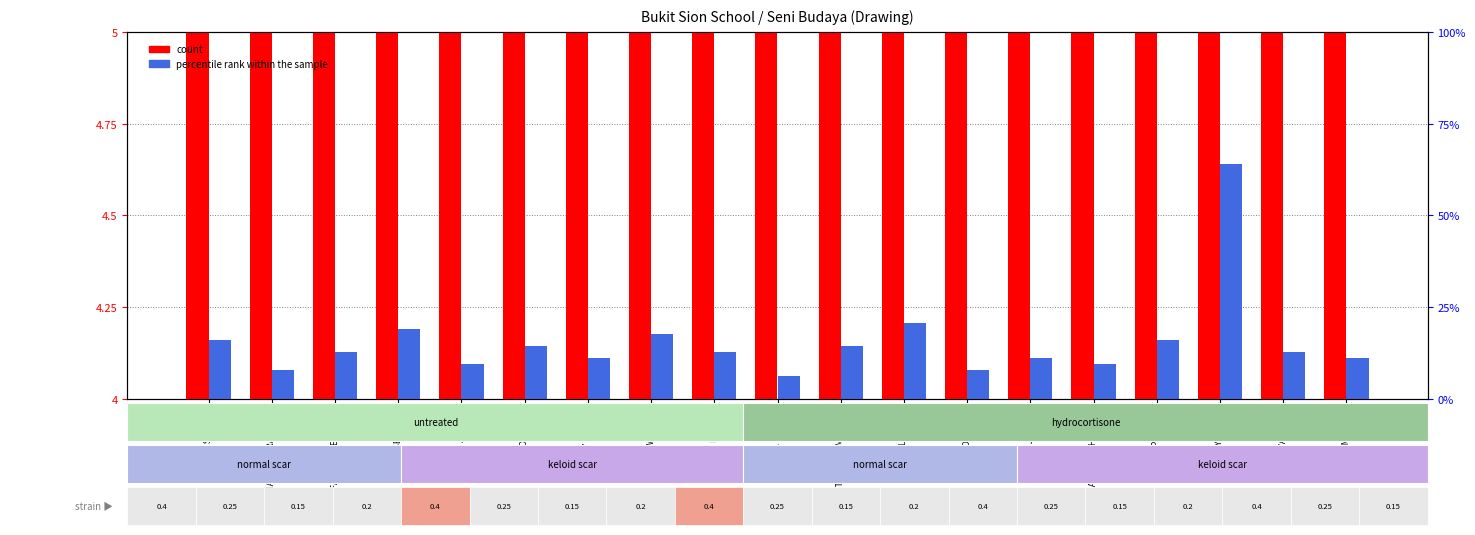

What is the difference between the maximum and minimum values in the count series?

0.5